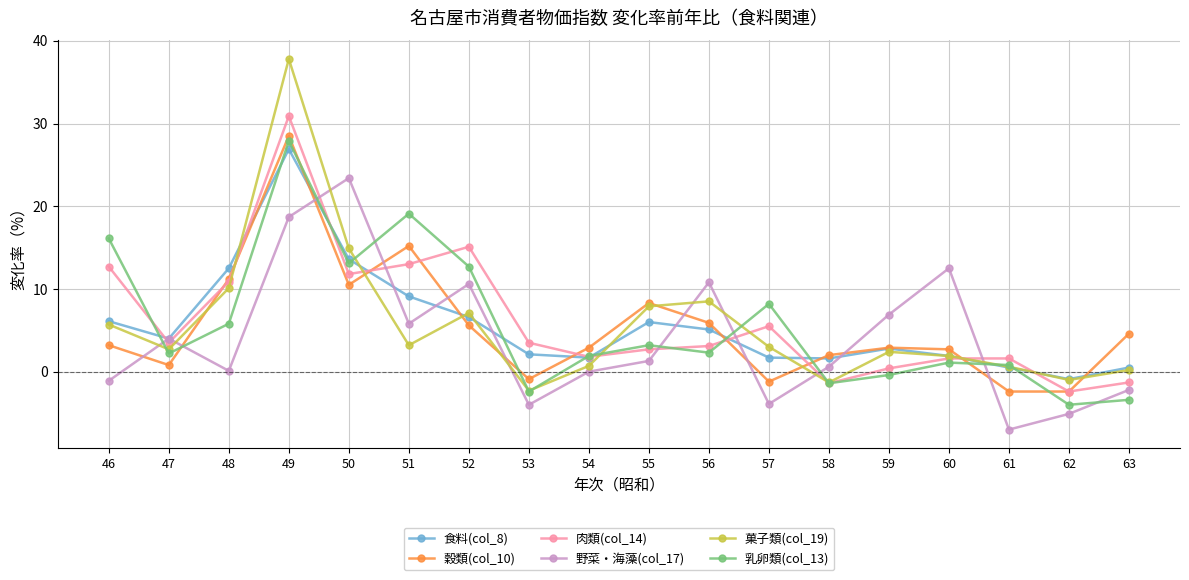

Where do 肉類(col_14) and 食料(col_8) first cross each other?

46 and 47